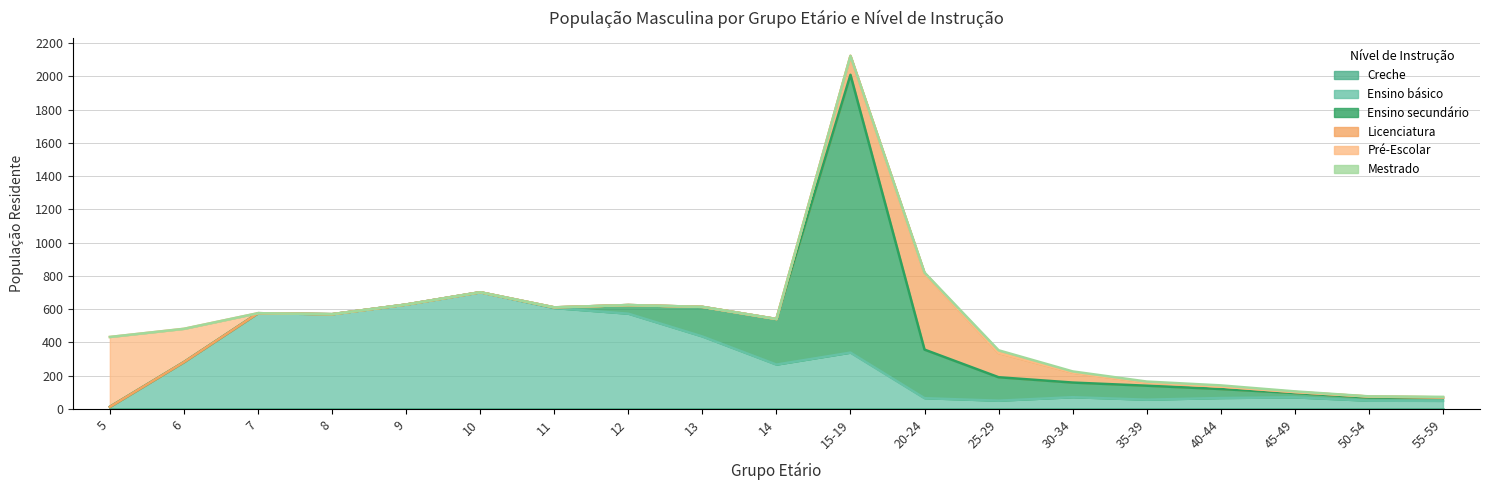

What is the value of the Ensino básico point at the 5th from the left?

628